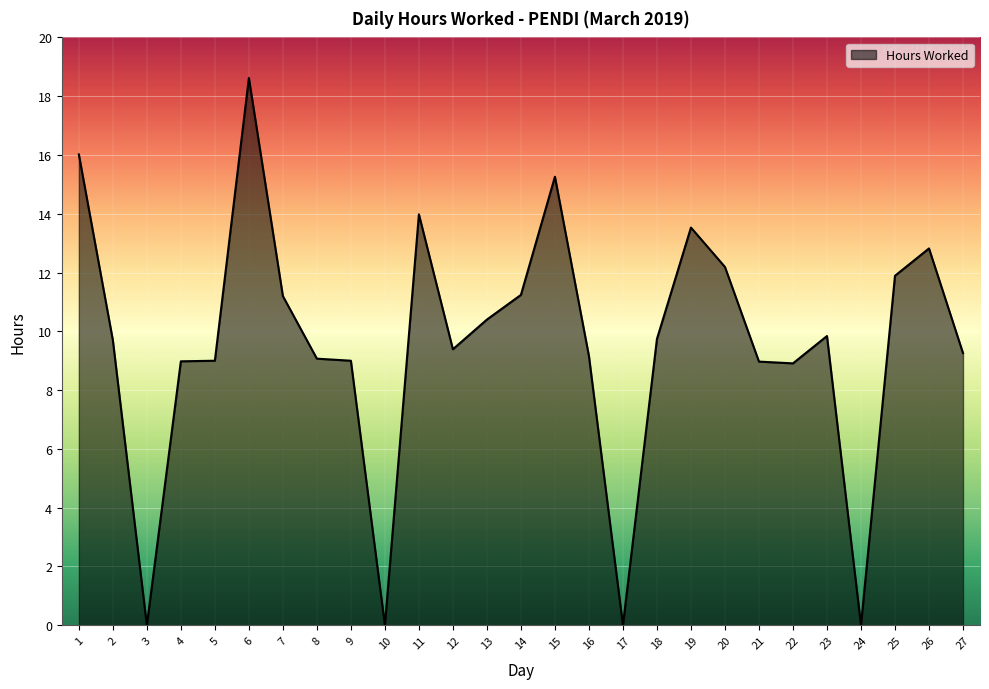

What is the difference between the maximum and second lowest values?

18.6